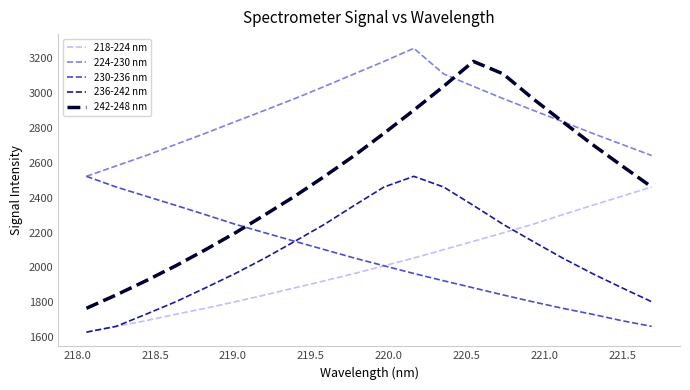

Which series has the widest spread of values?

242-248 nm